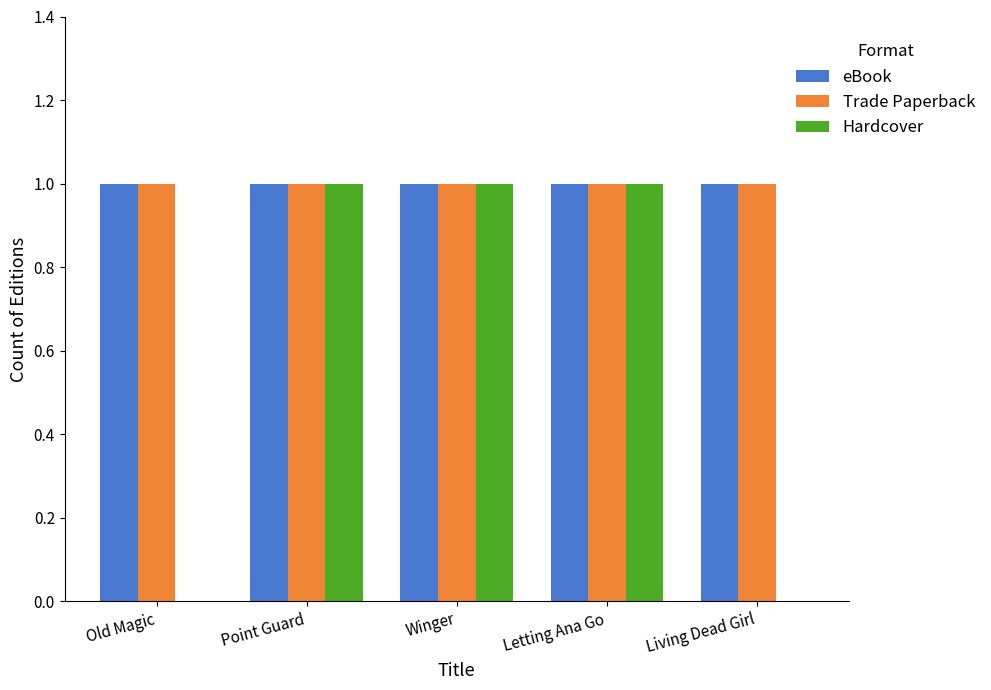

Is the value of Hardcover at Living Dead Girl greater than the value of eBook at Point Guard?

No